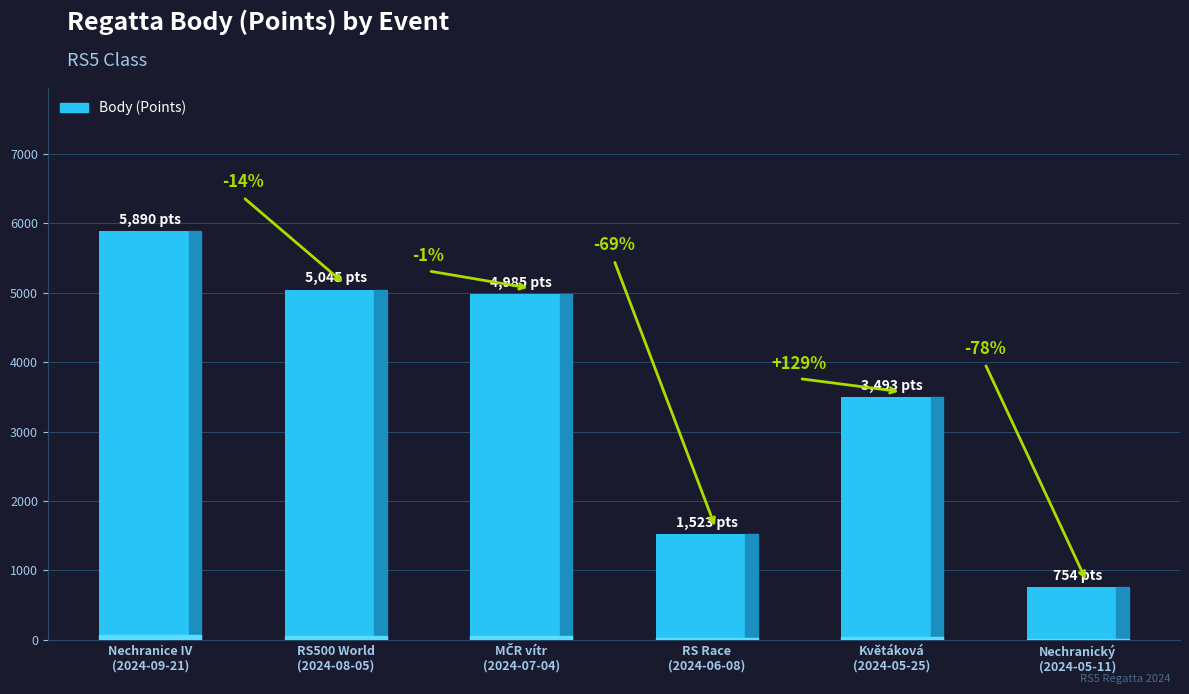

What is the difference between the values at Nechranický
(2024-05-11) and Nechranice IV
(2024-09-21)?

5136